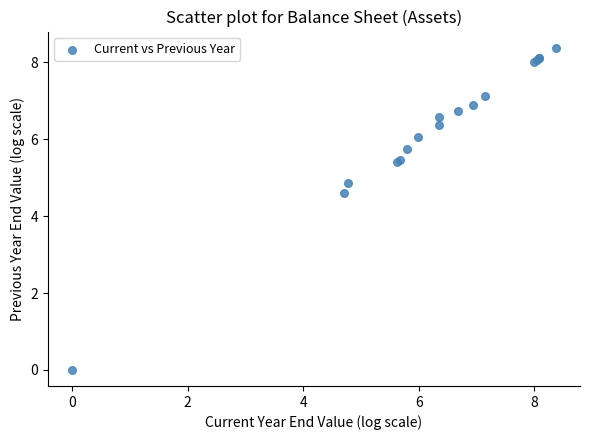

What Y value in the scatter plot is closest to 4?

4.6